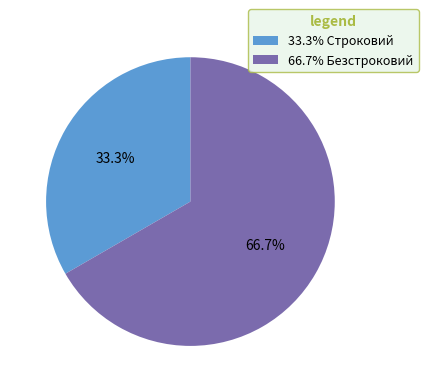

How many segments does this pie chart have?

2